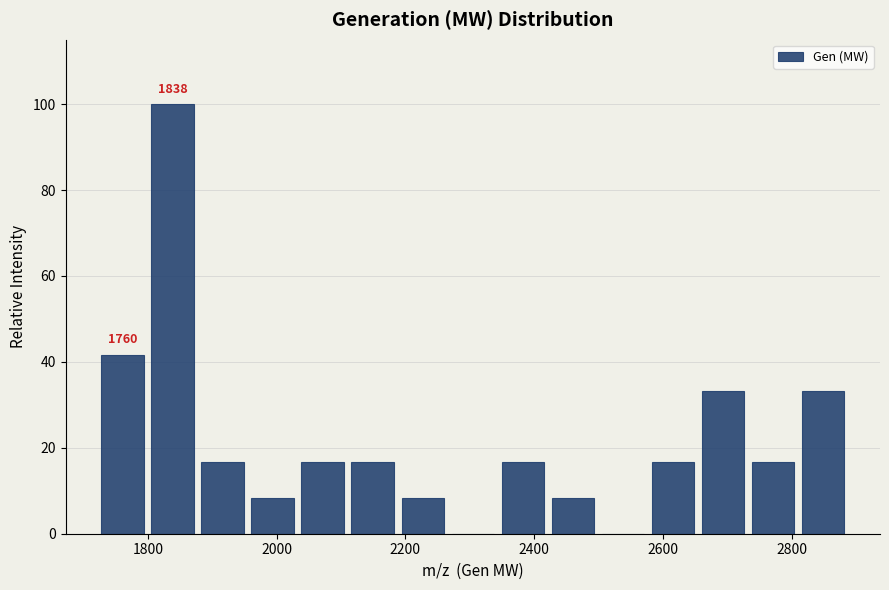

Read against the x-axis, roughly where is the centre of the tallest bar?

1840